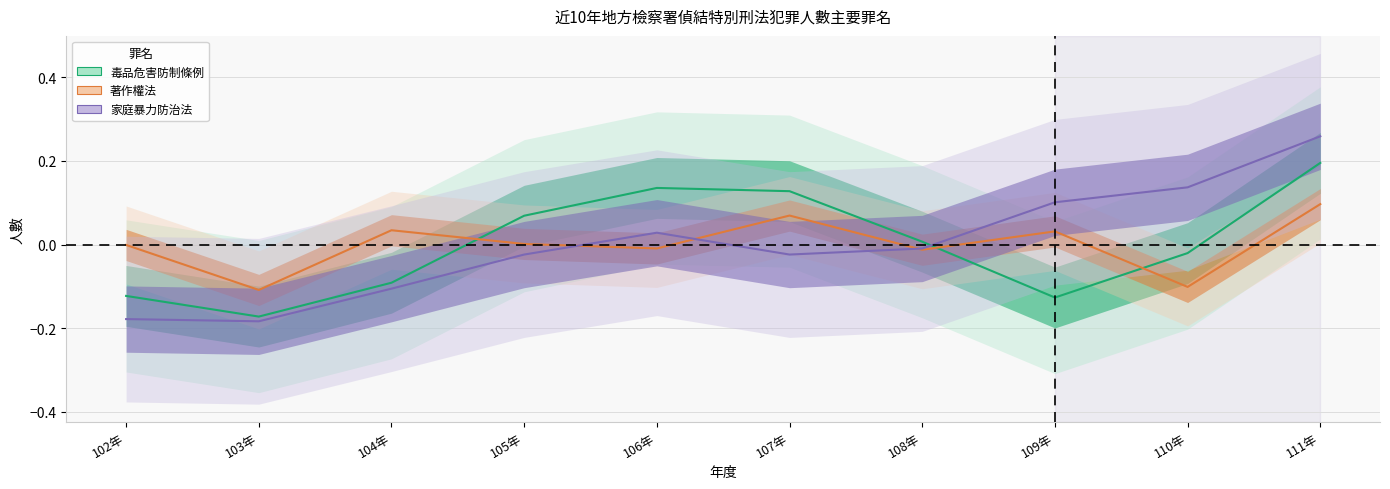

Where is the first local maximum for 家庭暴力防治法?

106年